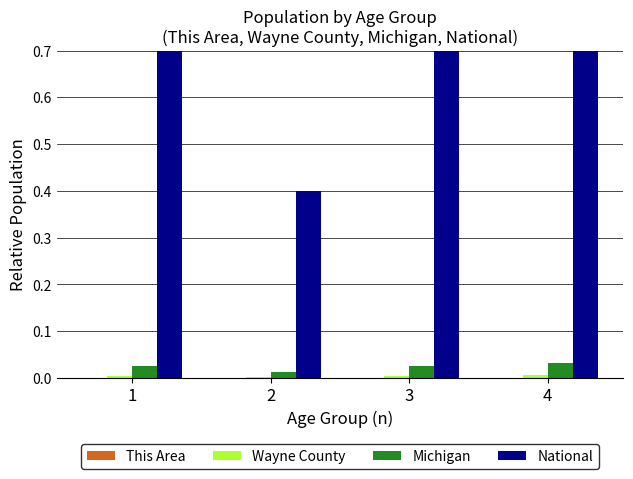

Reading left to right, list all the values displayed in this chart.

This Area: 0.0	0.0	0.0	0.0
Wayne County: 0.0	0.0	0.0	0.0
Michigan: 0.0	0.0	0.0	0.0
National: 0.9	0.4	0.9	1.0